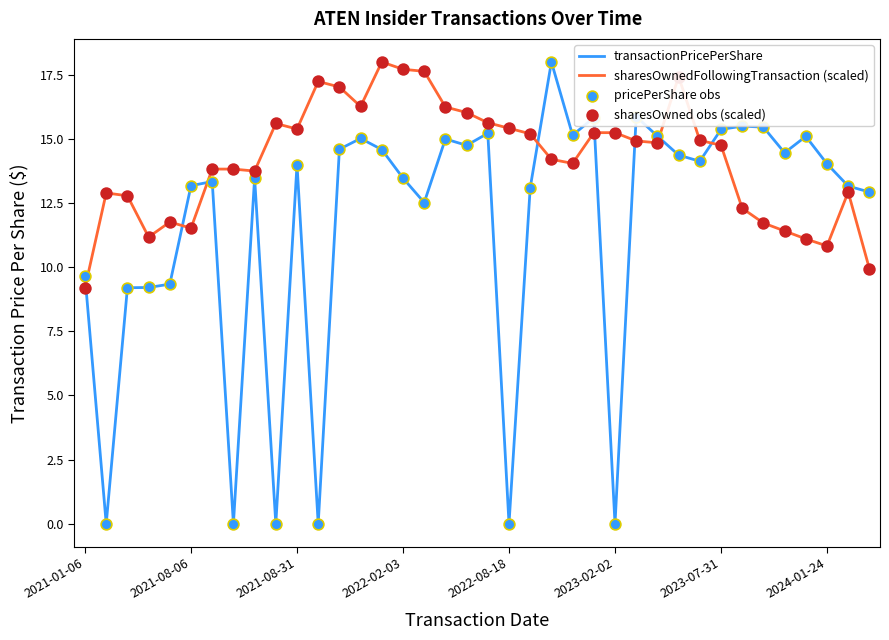

Which series has the largest total across all categories?

sharesOwnedFollowingTransaction (scaled)